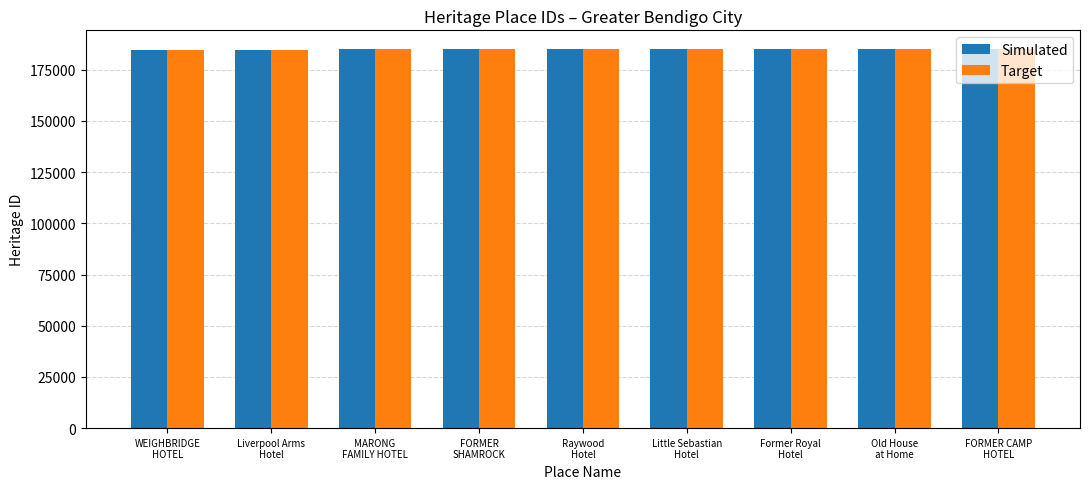

What position from the right is FORMER CAMP
HOTEL?

1